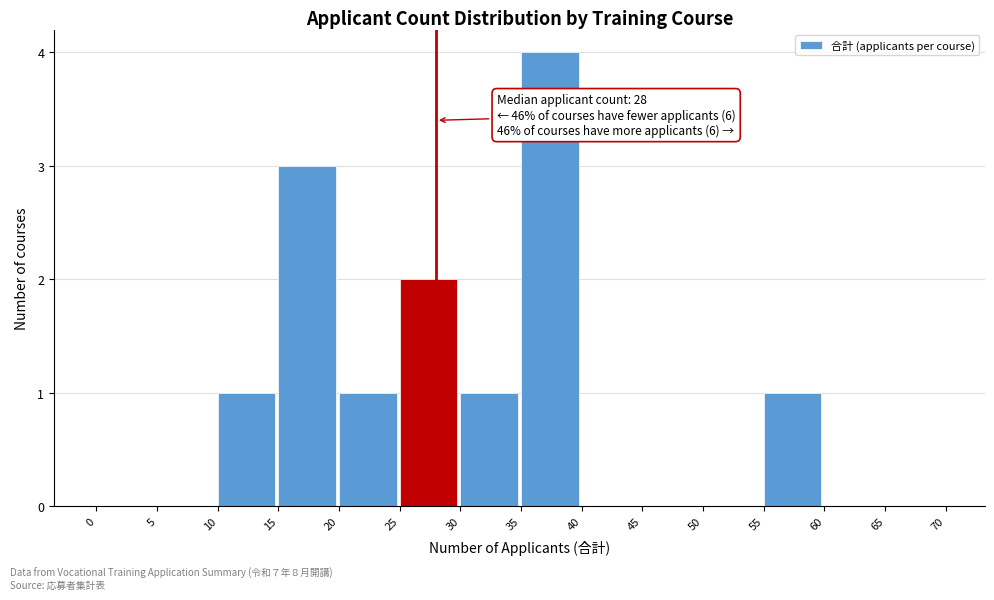

Over which range of the x-axis is the bar tallest?

35 to 40